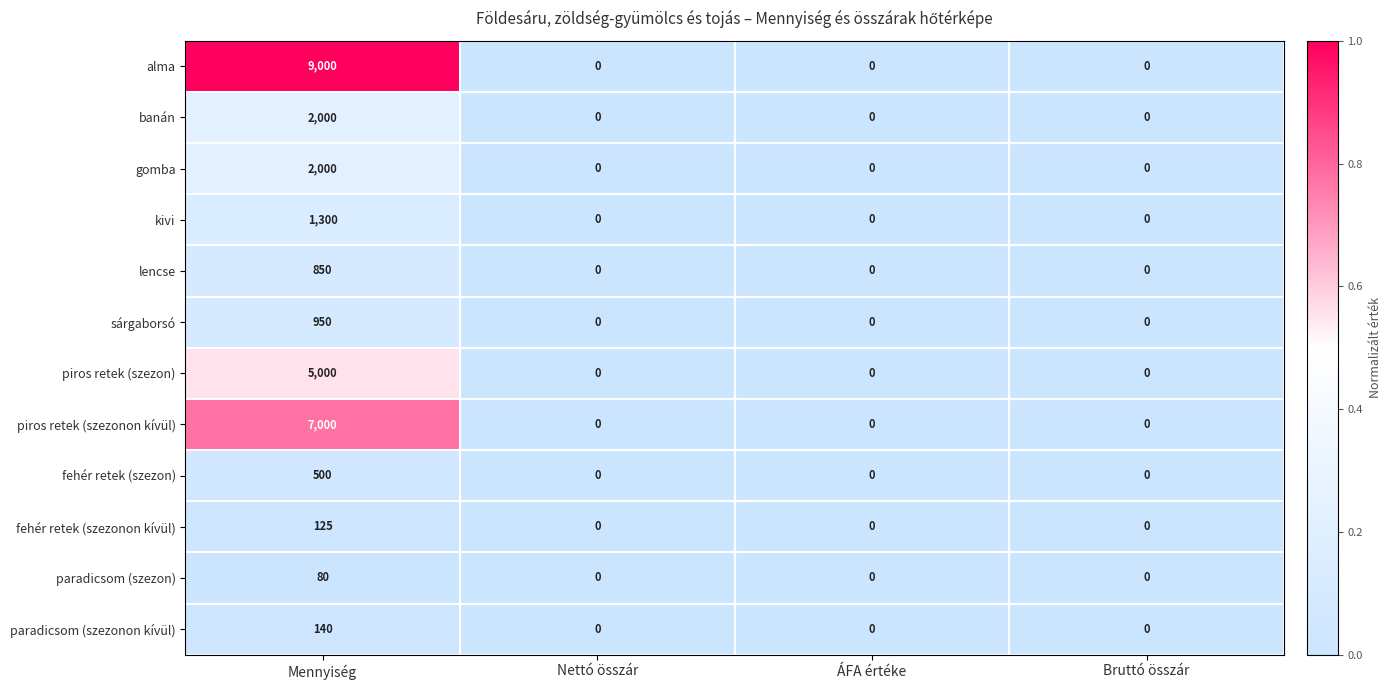

Which series has the widest spread of values?

alma